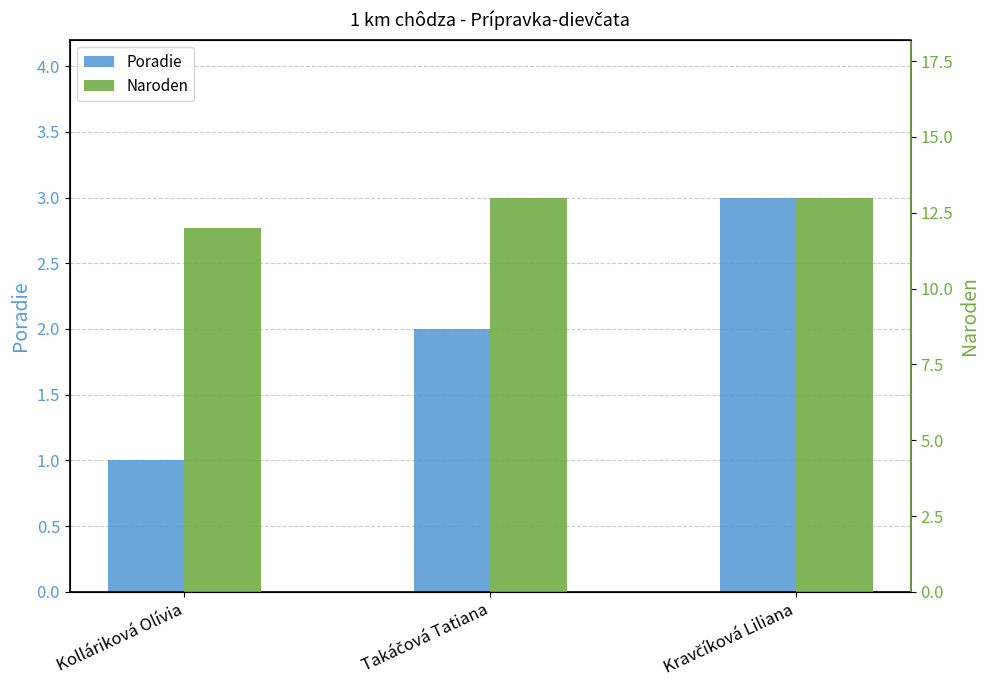

What is the difference between the Naroden values at Kolláriková Olívia and Kravčíková Liliana?

1